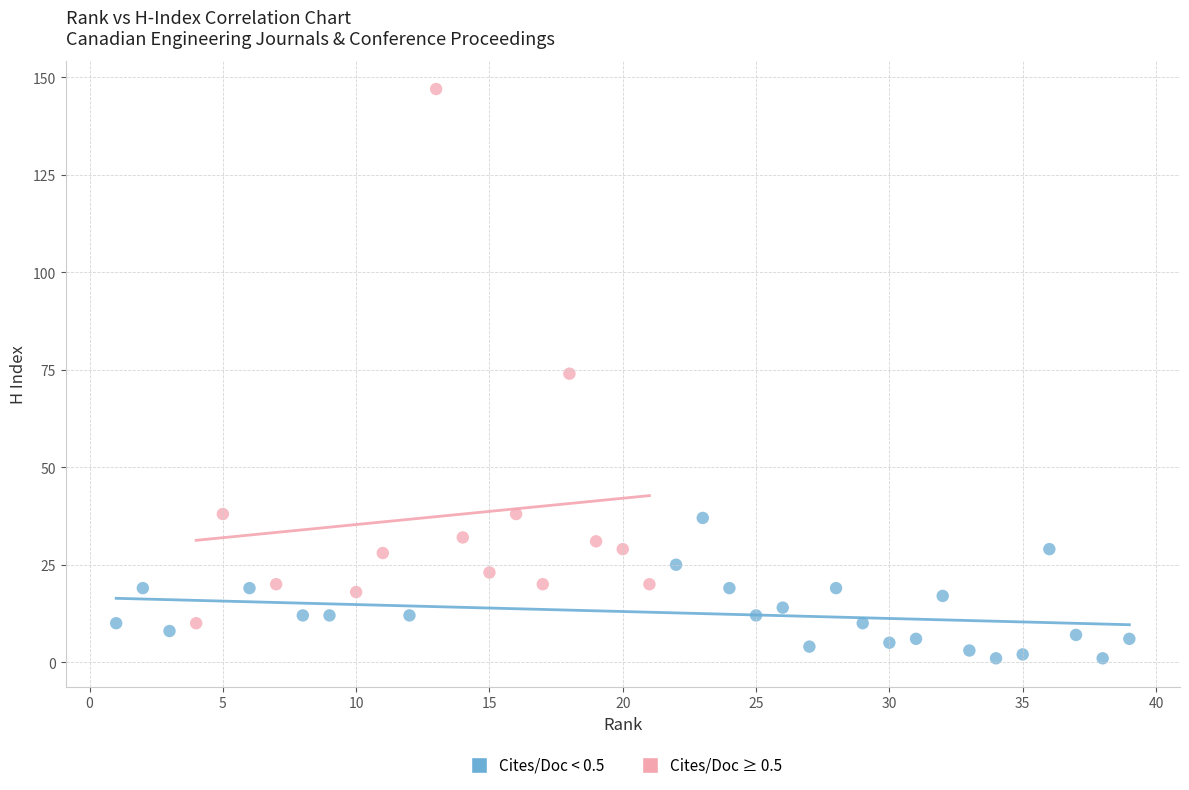

Which series has the largest Y range (max minus min)?

Cites/Doc ≥ 0.5